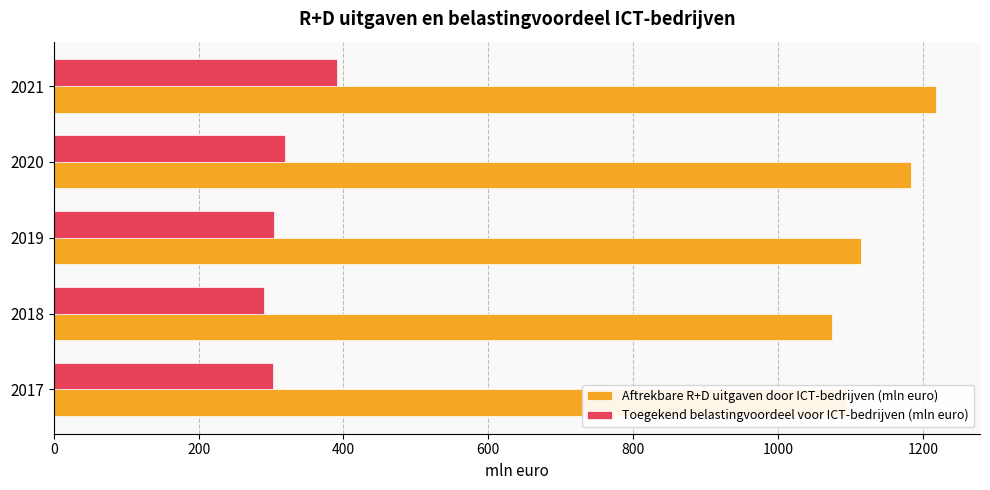

What is the spread (max minus min) of values at 2019?

810